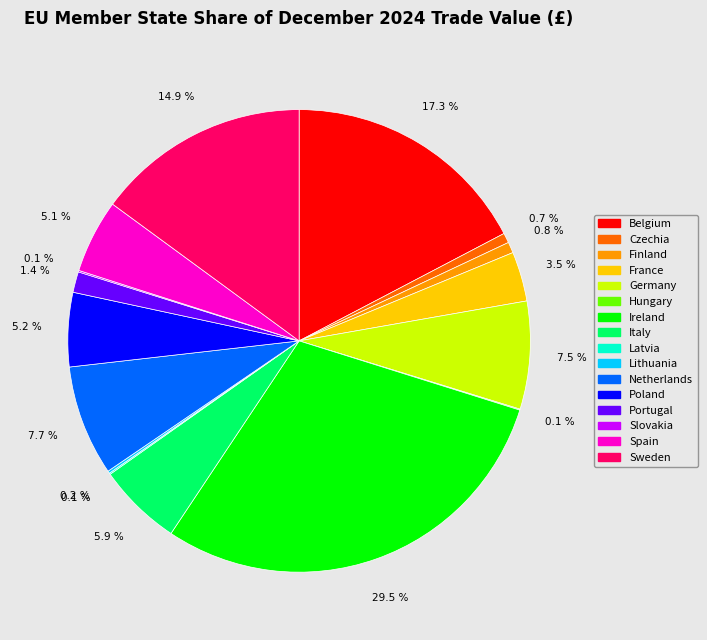

What percentage is the Netherlands slice, to the nearest percent?

8%